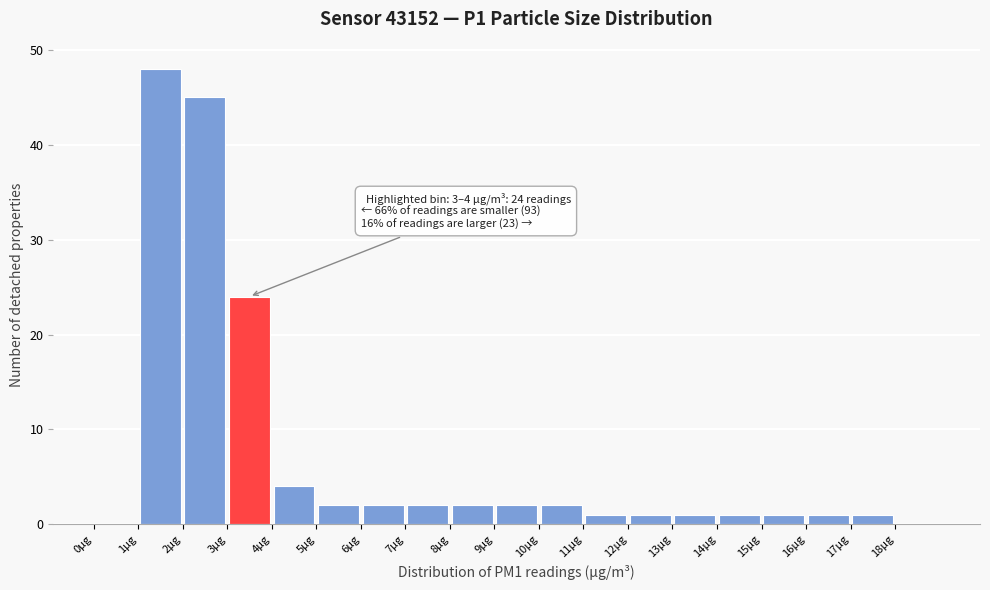

Which range on the x-axis has the tallest bar?

1 to 2